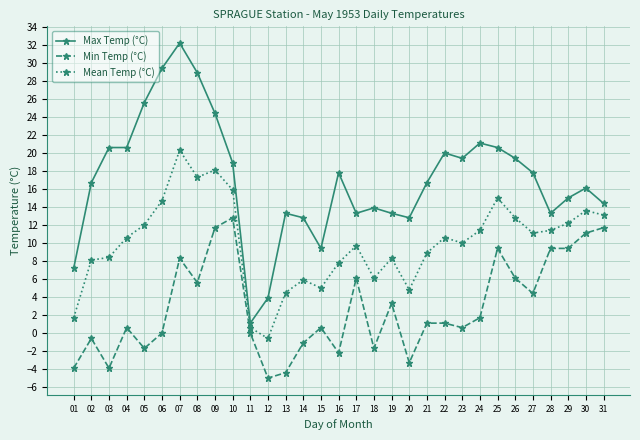

What is the average value of the Max Temp (°C) series?

17.1